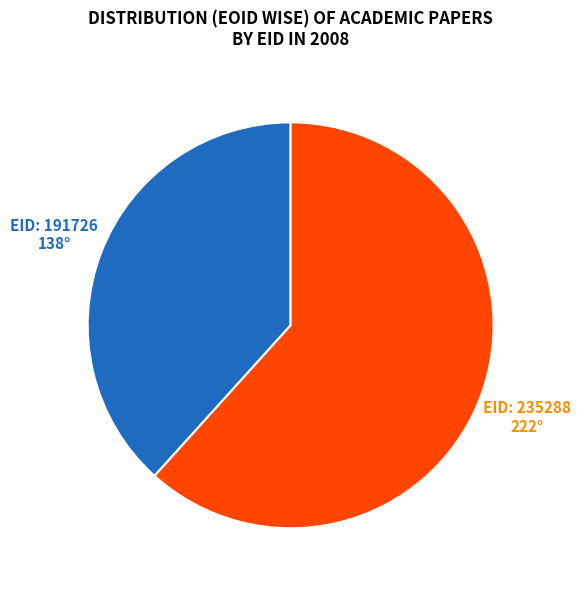

Count the number of slices in the pie.

2